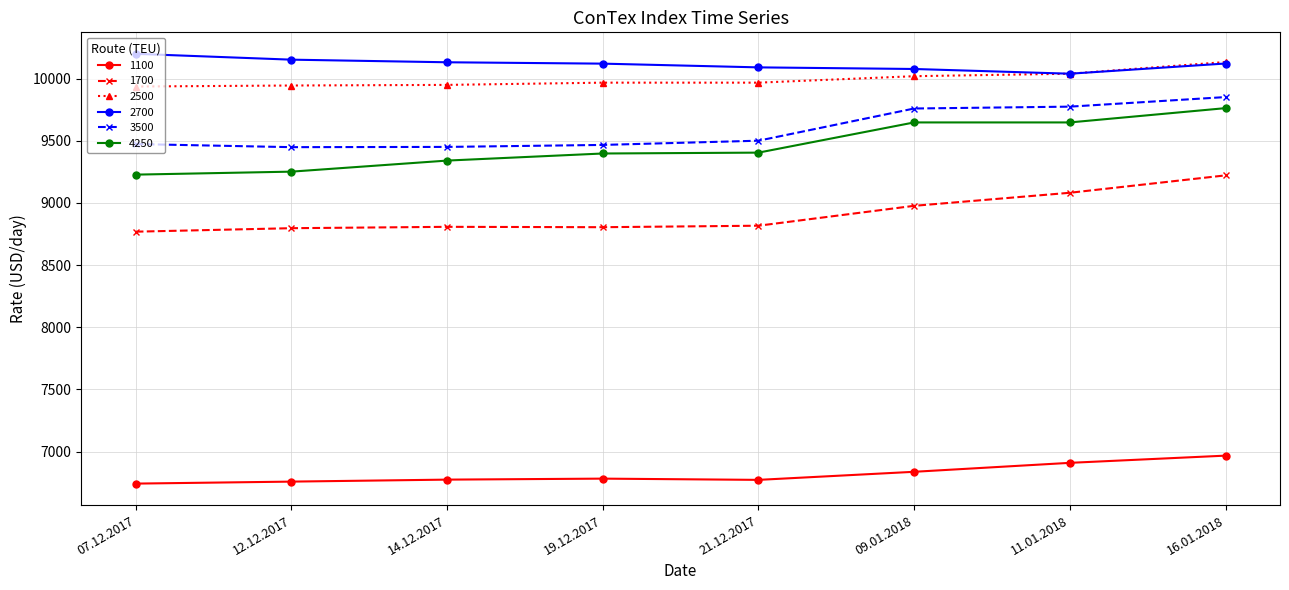

What is the label of the 8th point from the right?

07.12.2017